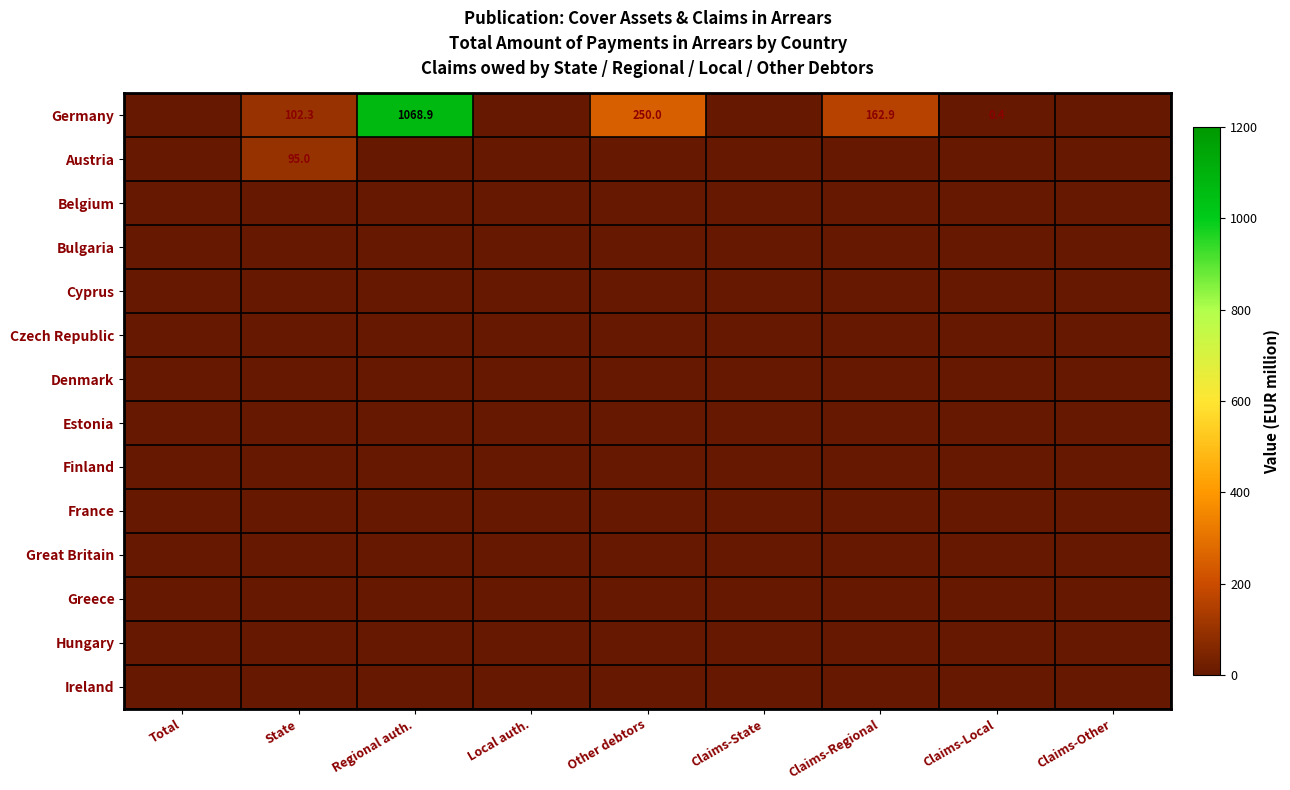

At Claims-Other, list the series in order from largest to smallest.

Germany, Austria, Belgium, Bulgaria, Cyprus, Czech Republic, Denmark, Estonia, Finland, France, Great Britain, Greece, Hungary, Ireland